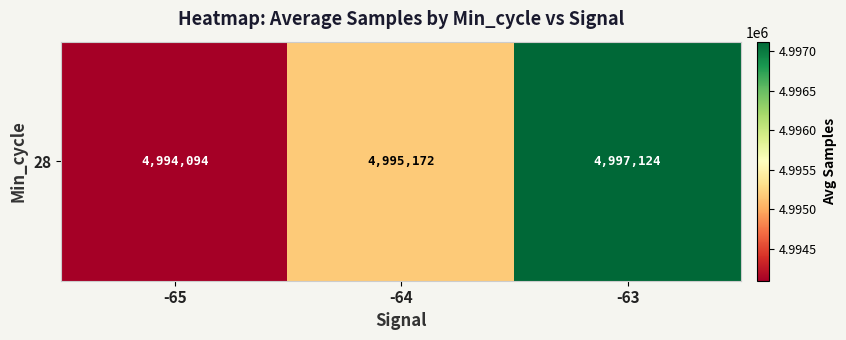

Rank the categories by value from highest to lowest.

-63, -64, -65